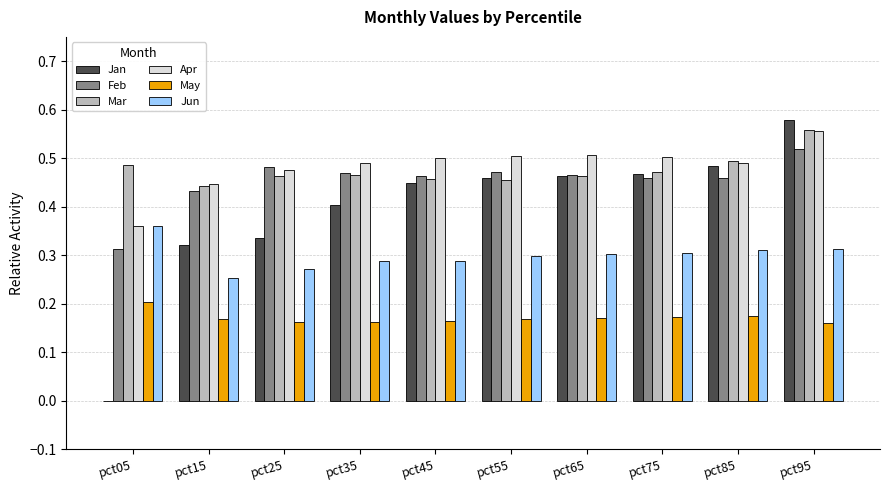

Is it true that Jun equals 0.5 at pct95?

False